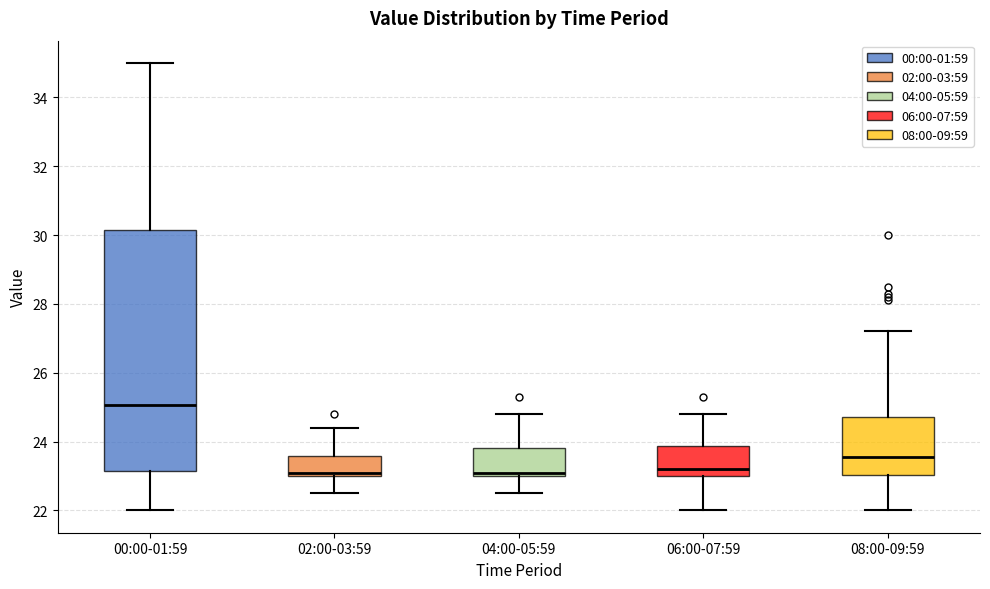

Comparing the boxes themselves (not the whiskers), which one is the tallest?

00:00-01:59